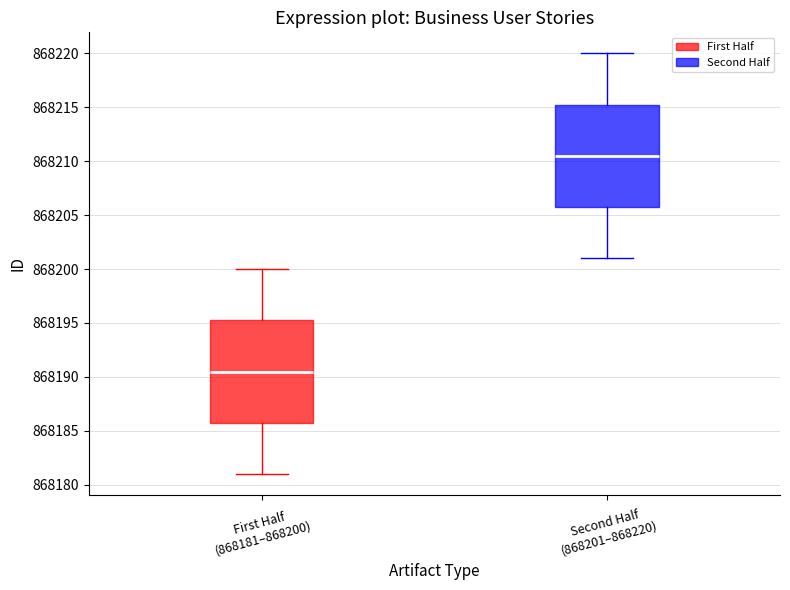

Reading left to right, transcribe this box plot: for each box, give where its median line is, the range the box spans, and where its two whiskers end, as read against the y-axis. The values are not printed on the chart, so give them approximately, as read against the axis.

First Half (868181–868200): median 868190.5, box 868186.0 to 868195.5, whiskers 868181.0 to 868200.0
Second Half (868201–868220): median 868210.5, box 868206.0 to 868215.5, whiskers 868201.0 to 868220.0